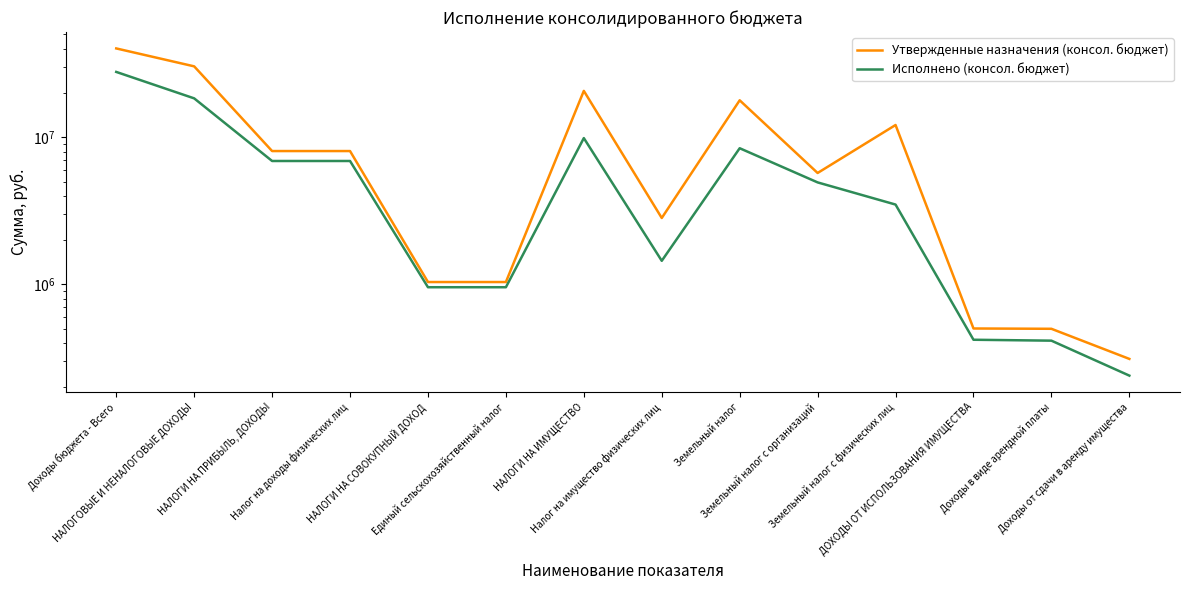

At which label does Исполнено (консол. бюджет) first exceed 4939543?

Доходы бюджета - Всего